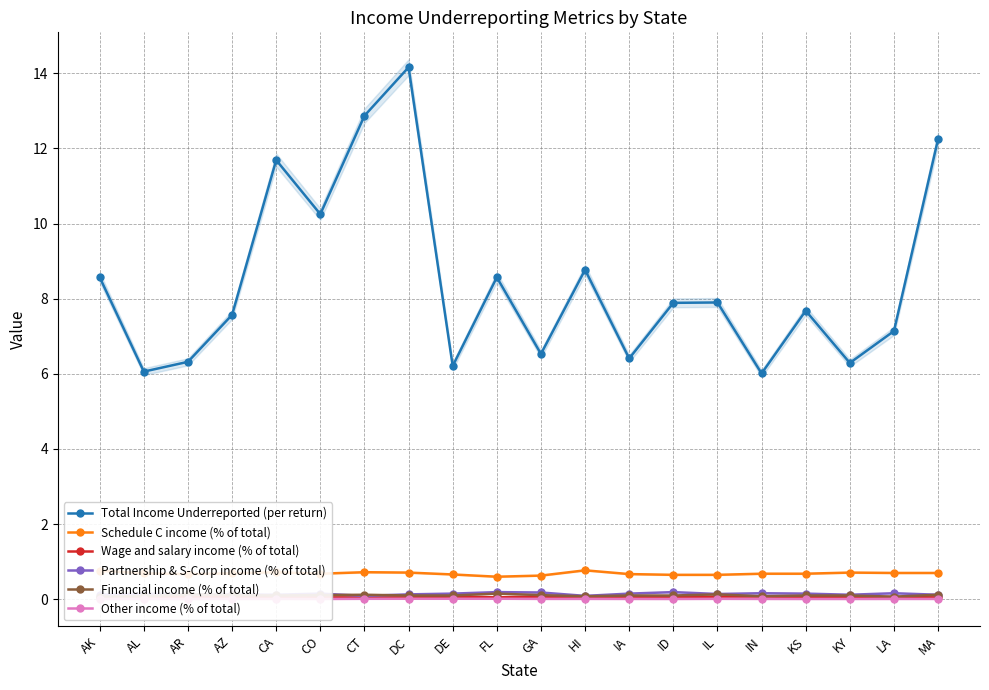

How many data points does each series have?

20